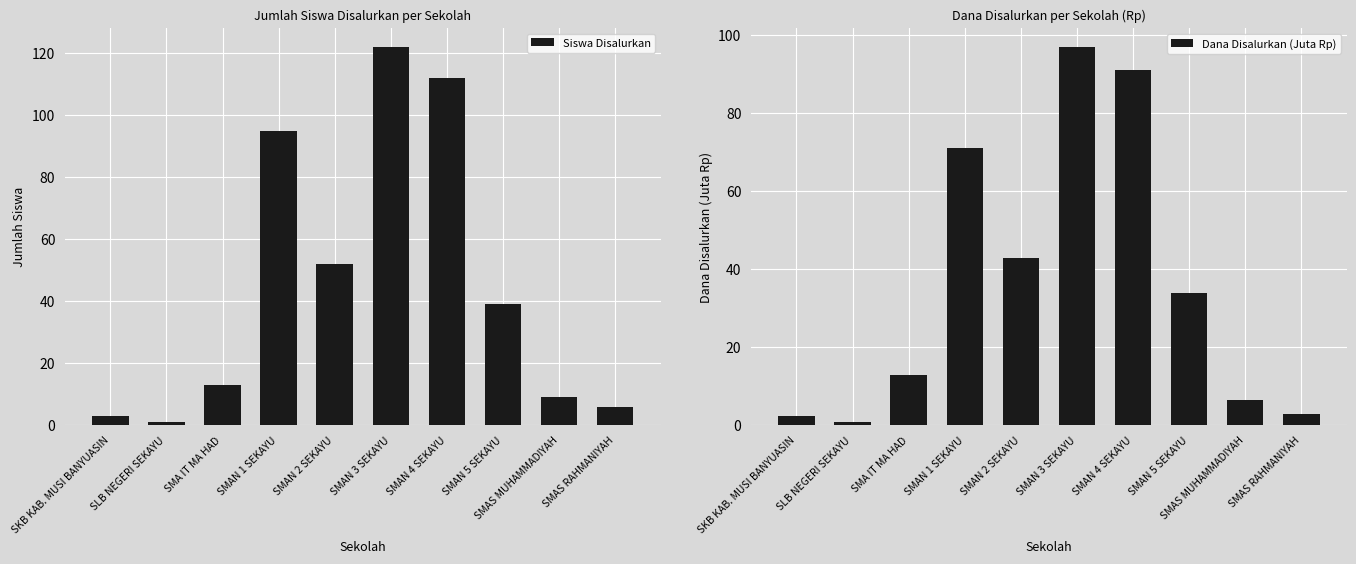

What is the spread (max minus min) of values at SMAS MUHAMMADIYAH?

2.5